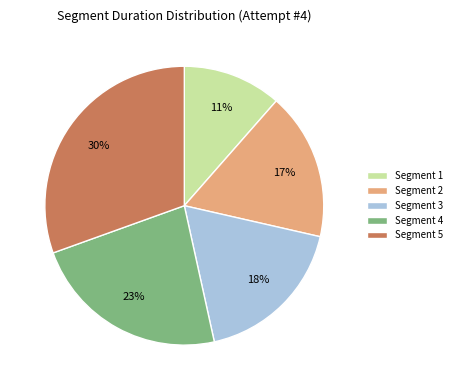

To the nearest percent, what is the combined percentage of Segment 2 and Segment 3?

35%